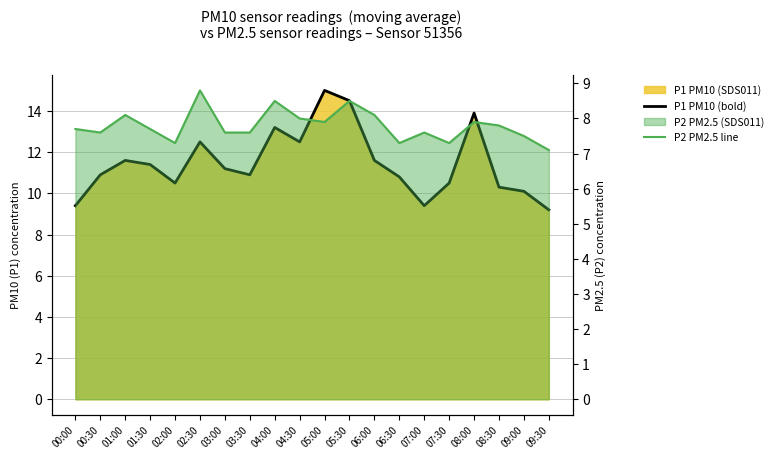

How many categories are shown in the chart?

20